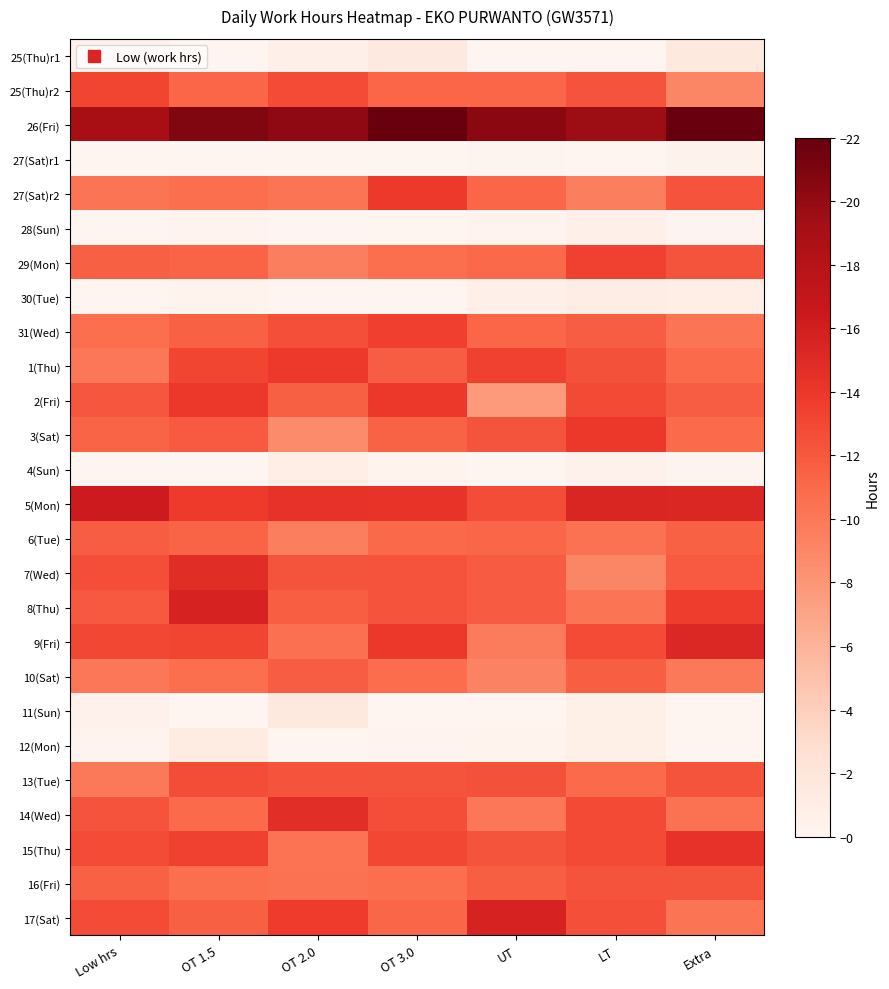

At how many categories does at least one series exceed 8?

7